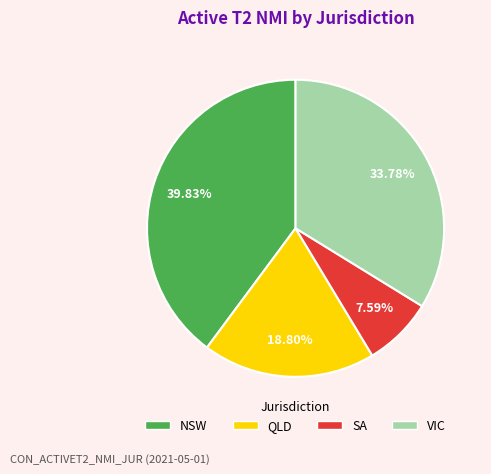

Is it true that NSW is 52% of the pie?

False